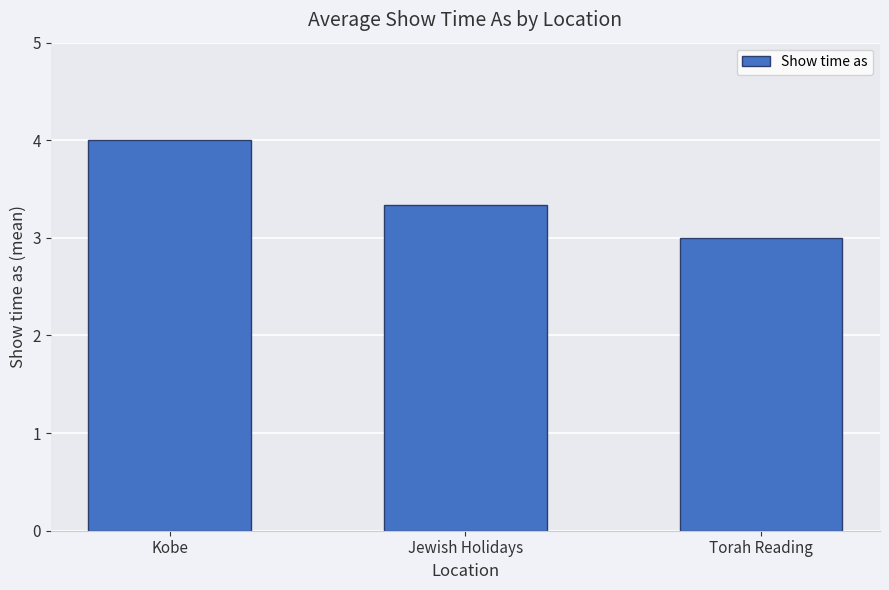

What is the value of the 1st bar from the left?

4.0